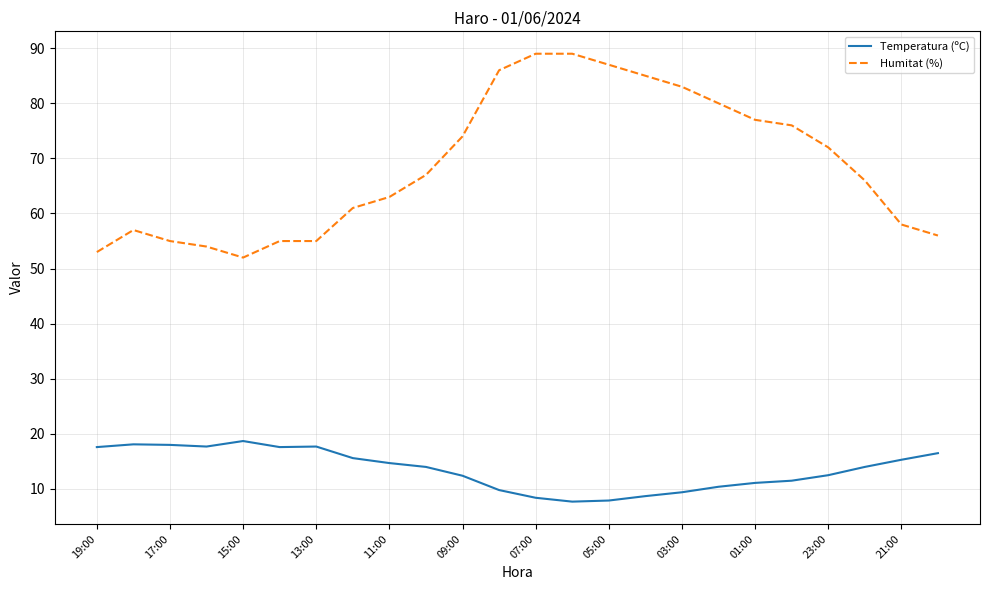

What is the minimum value shown in the chart?

7.7